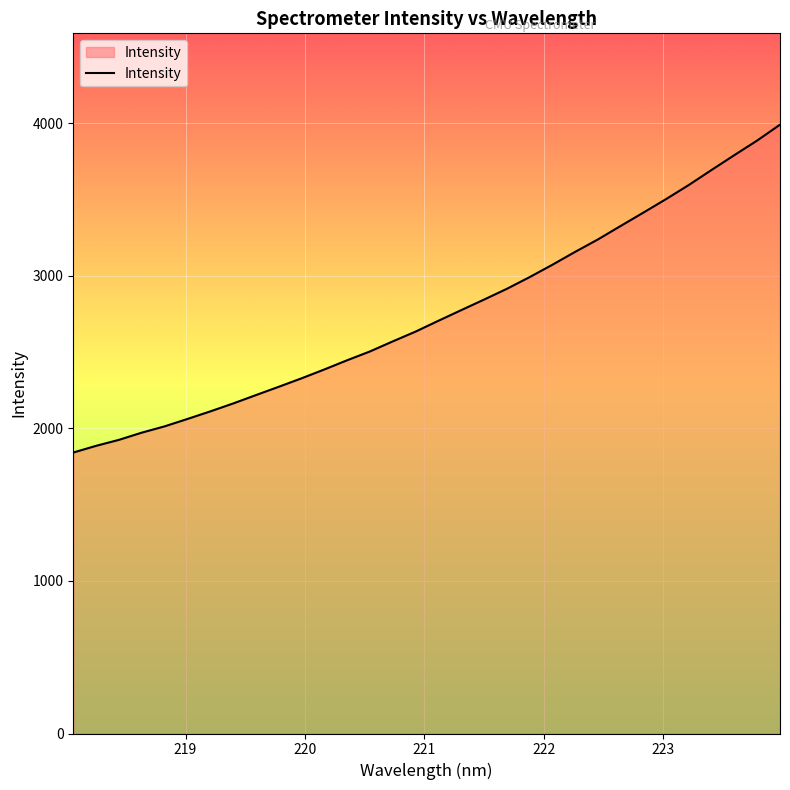

Reading right to left, what are all the values shown in this chart?

3989.4	3885.7	3790.2	3693.1	3594.6	3502.0	3413.0	3325.3	3236.9	3155.5	3070.9	2989.8	2913.1	2842.7	2773.5	2704.0	2633.1	2569.1	2503.2	2445.4	2385.1	2327.1	2271.6	2217.2	2162.2	2110.4	2060.8	2012.5	1971.3	1924.1	1884.9	1841.0